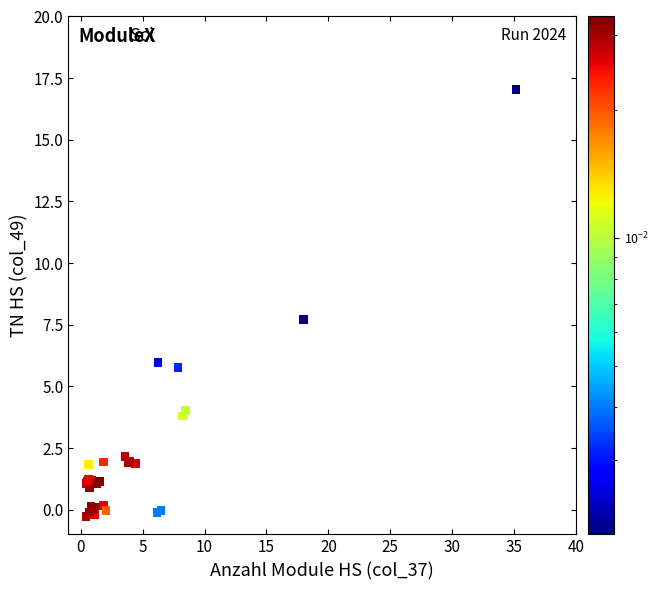

What Y value in the scatter plot is closest to 8?

7.7